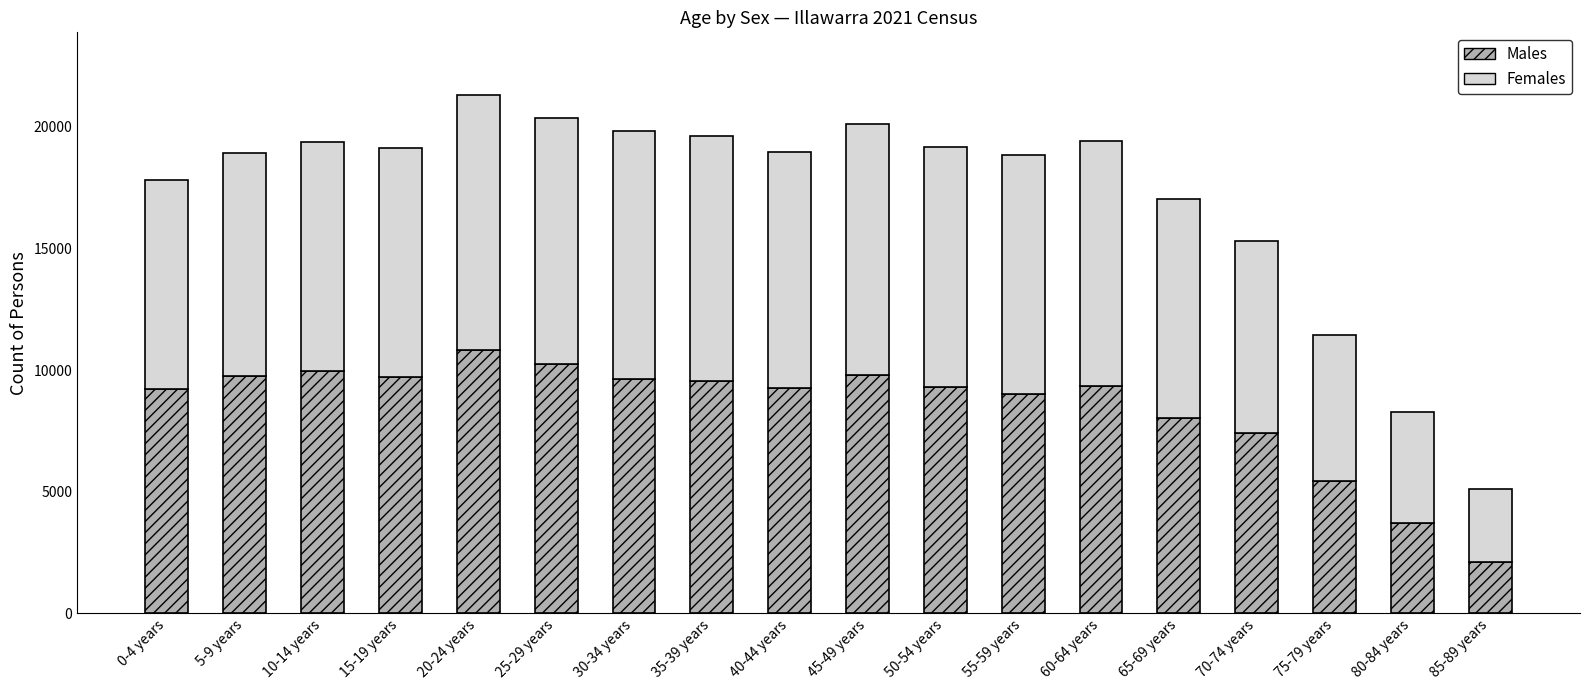

At which category is the sum across all series the highest?

20-24 years